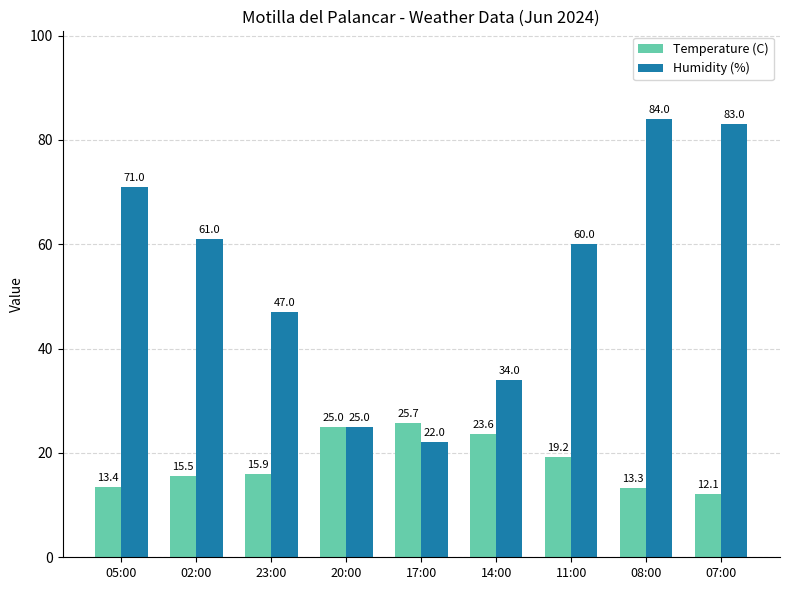

How many data points does each series have?

9